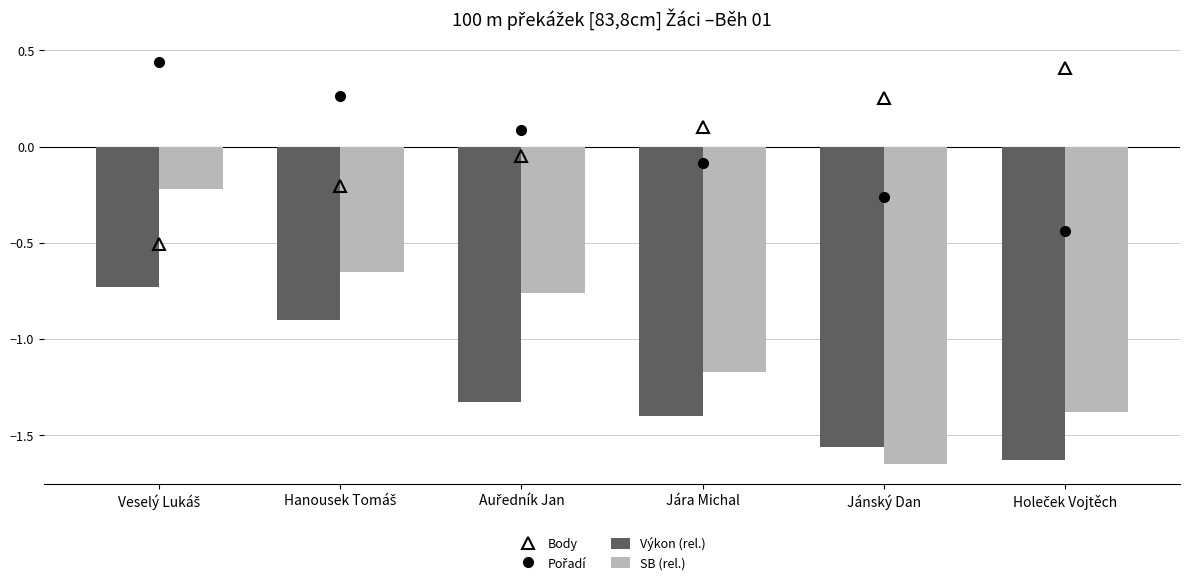

The value of Pořadí at Jánský Dan is -0.3. True or false?

True